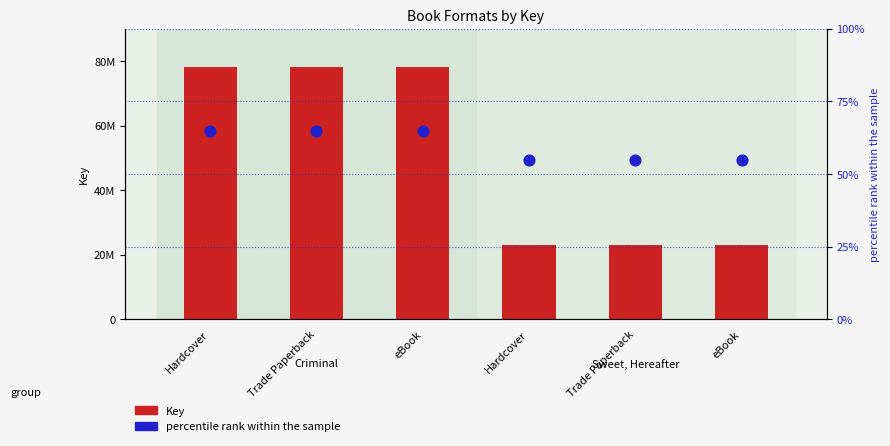

Is the value of Key at Trade Paperback greater than the value of percentile rank within the sample at Hardcover?

Yes